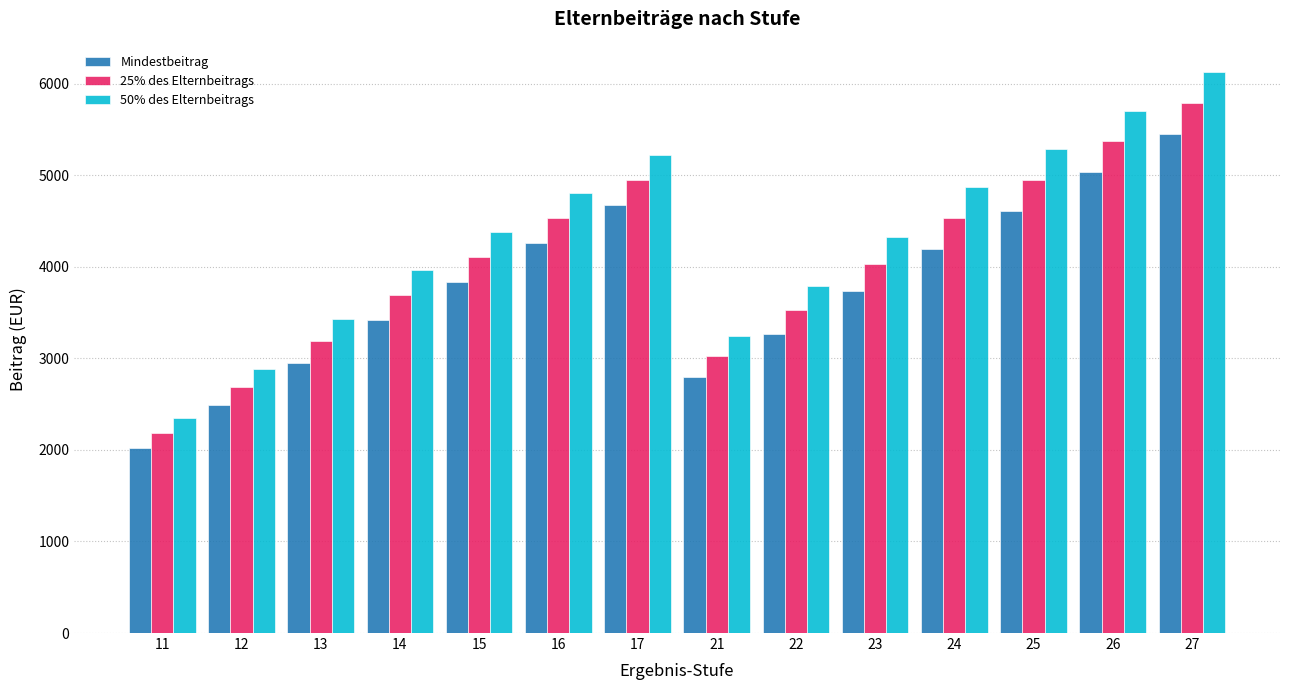

Which series has the widest spread of values?

50% des Elternbeitrags